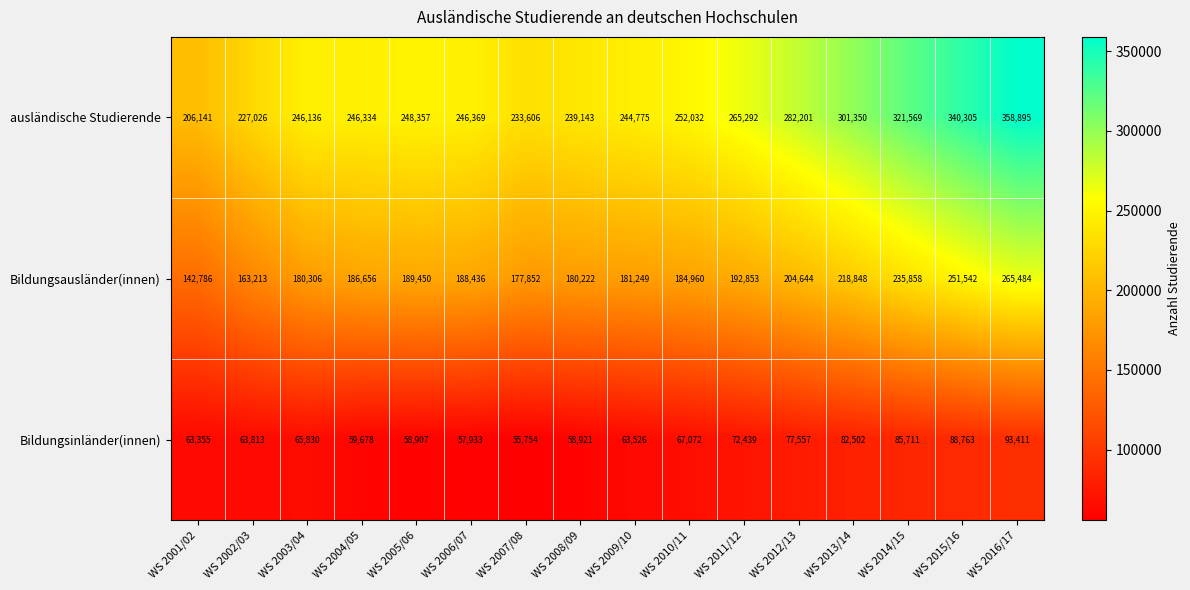

What is the difference between the Bildungsausländer(innen) values at WS 2003/04 and WS 2010/11?

4654